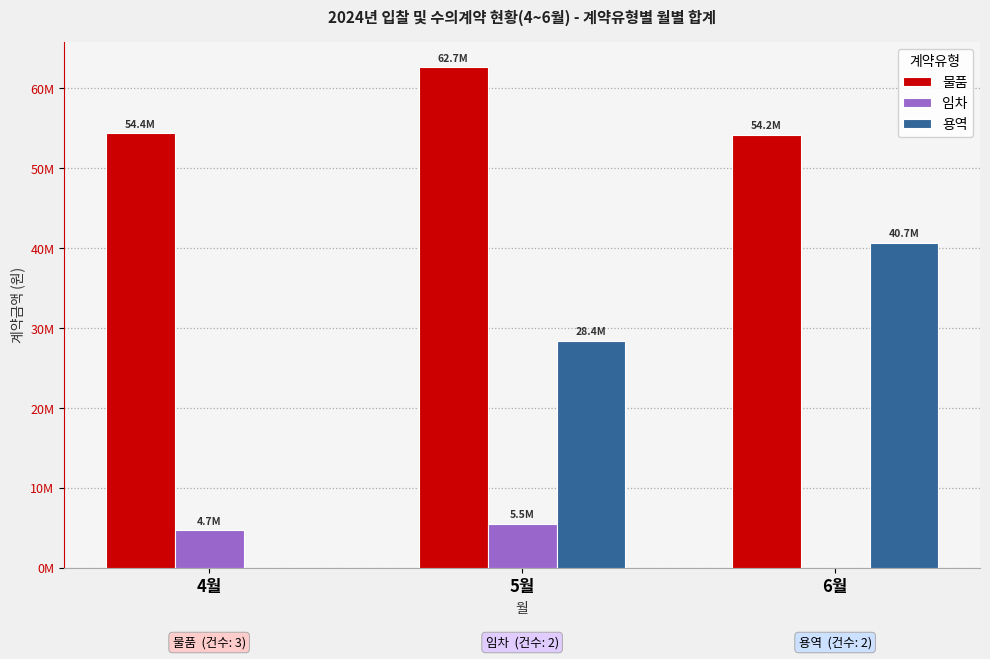

Which series has the largest total across all categories?

물품